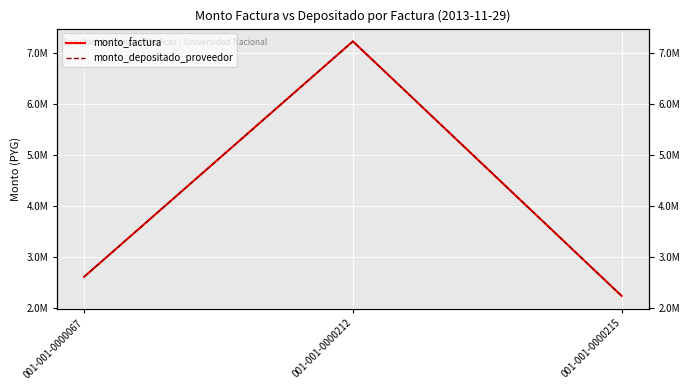

How many data points in monto_depositado_proveedor are less than 2612500?

1